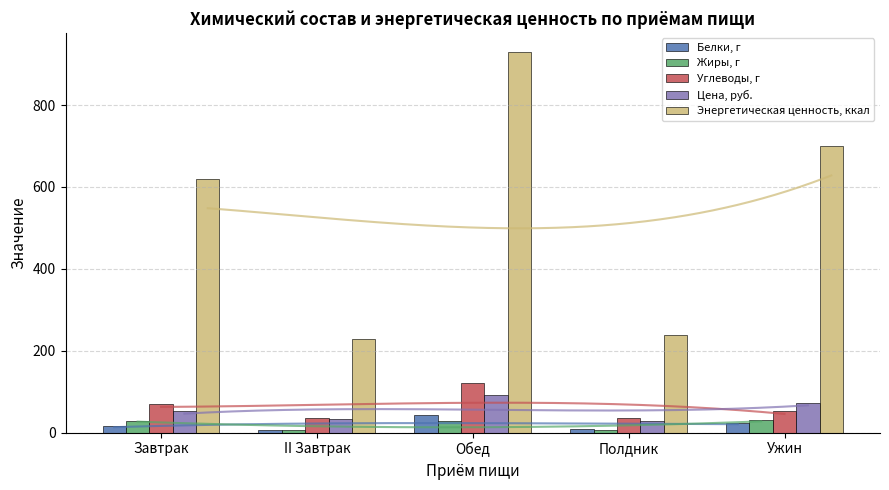

Between Завтрак and Полдник, which series saw the biggest shift?

Энергетическая ценность, ккал